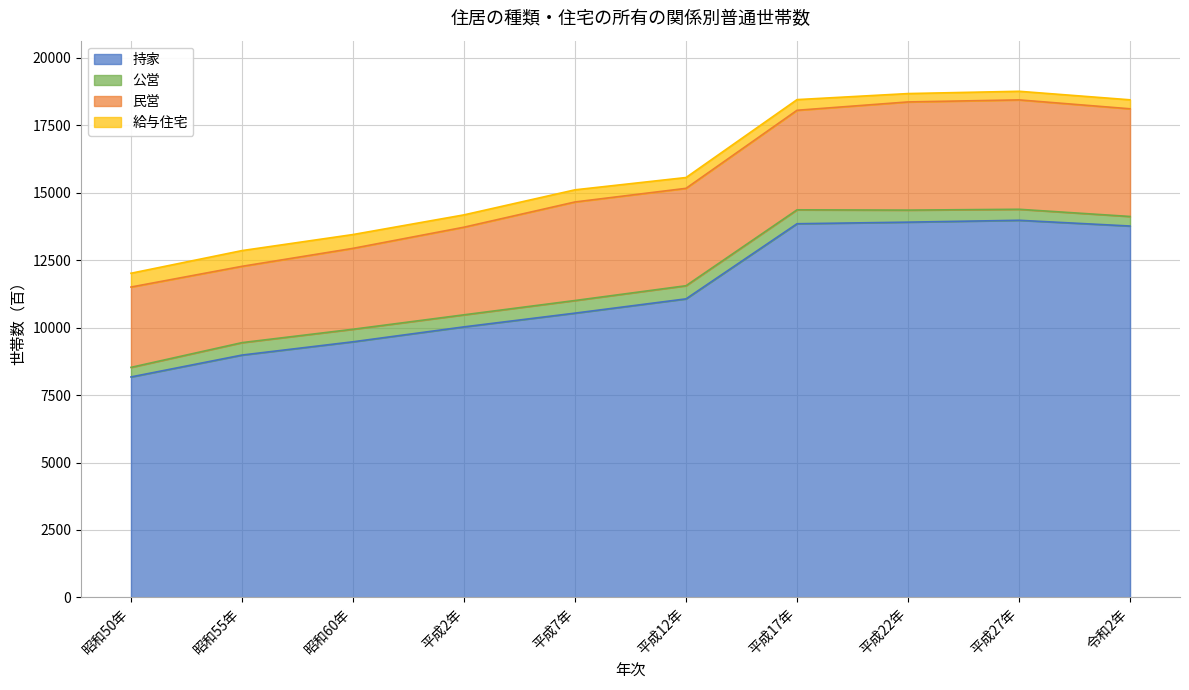

Read the 給与住宅 value at 平成12年, to the nearest 50.

400